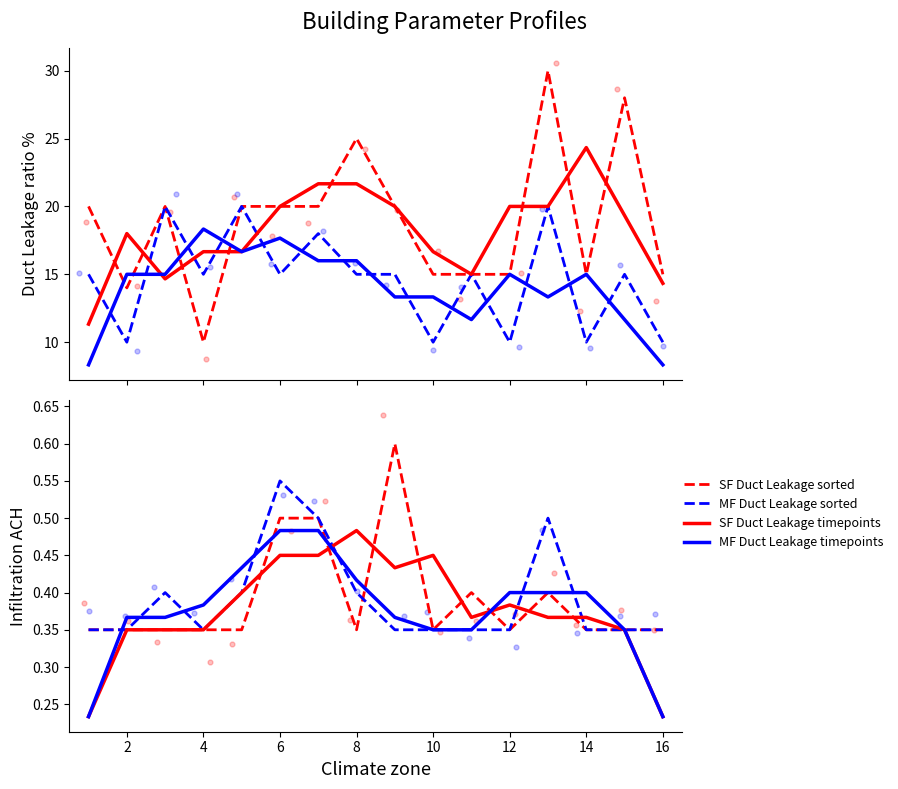

Which series has the largest Y range (max minus min)?

Single Family Duct Leakage %